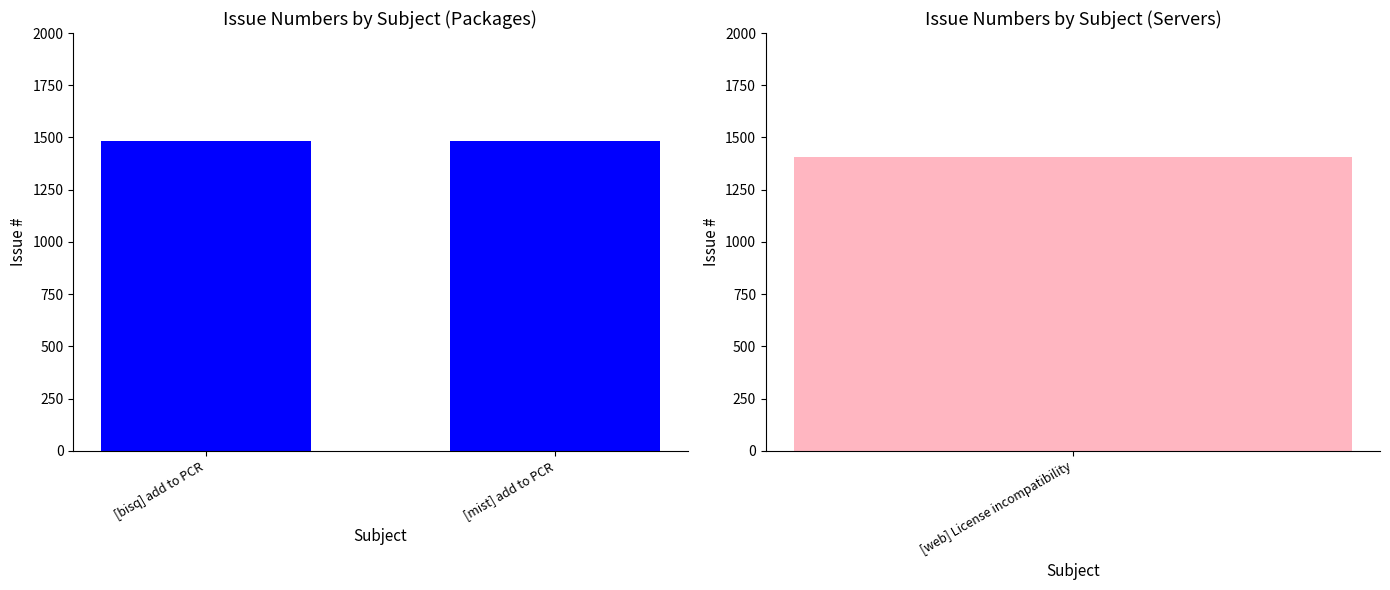

Is it true that the value at [bisq] add to PCR is 1481?

True